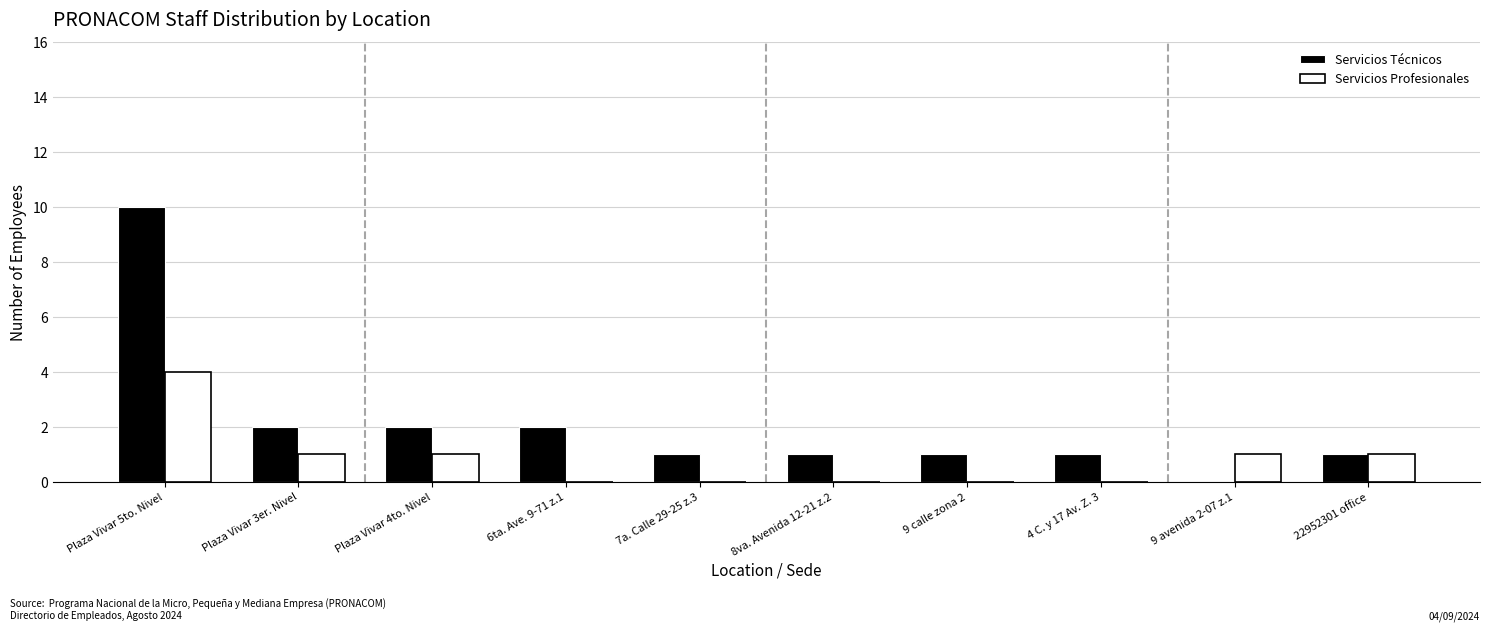

At which label does Servicios Técnicos first exceed 1?

Plaza Vivar 5to. Nivel